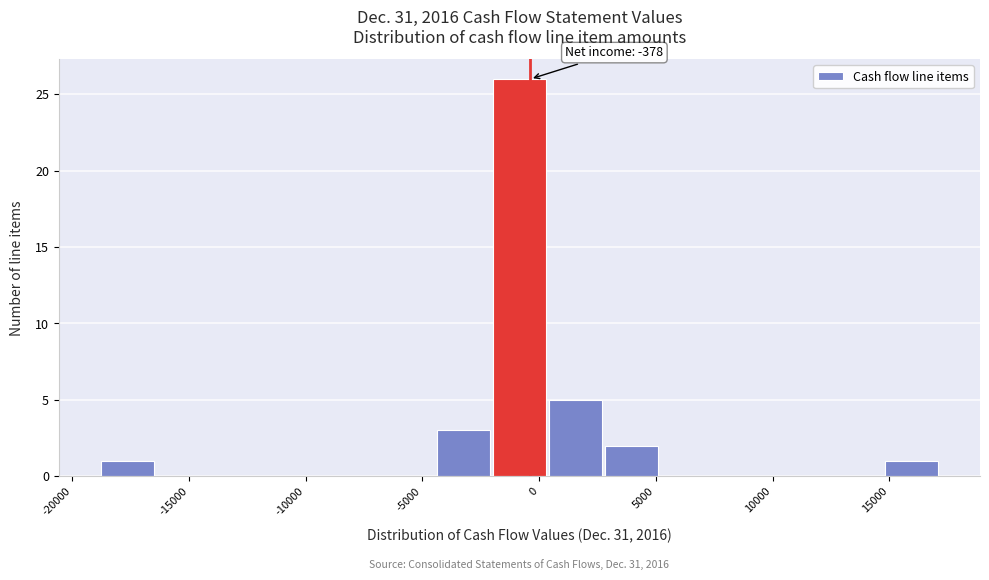

Over which range of the x-axis is the bar tallest?

-2000 to 500